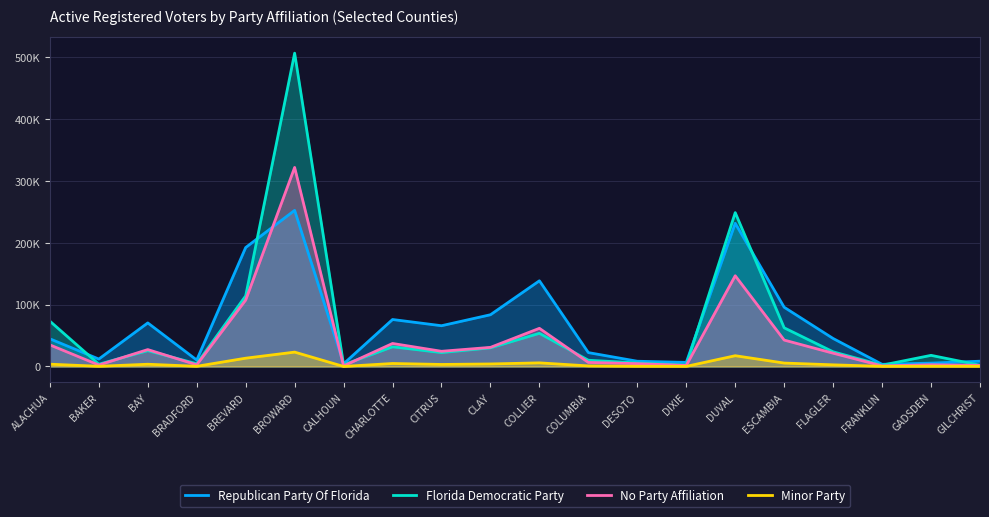

What is the label of the 17th point from the right?

BRADFORD